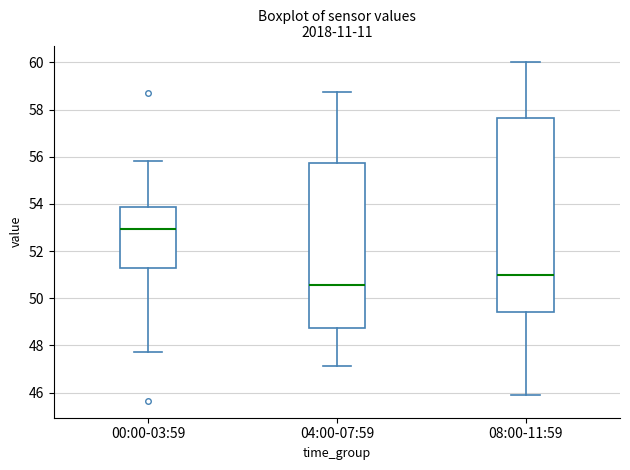

Which box has the highest median line?

00:00-03:59